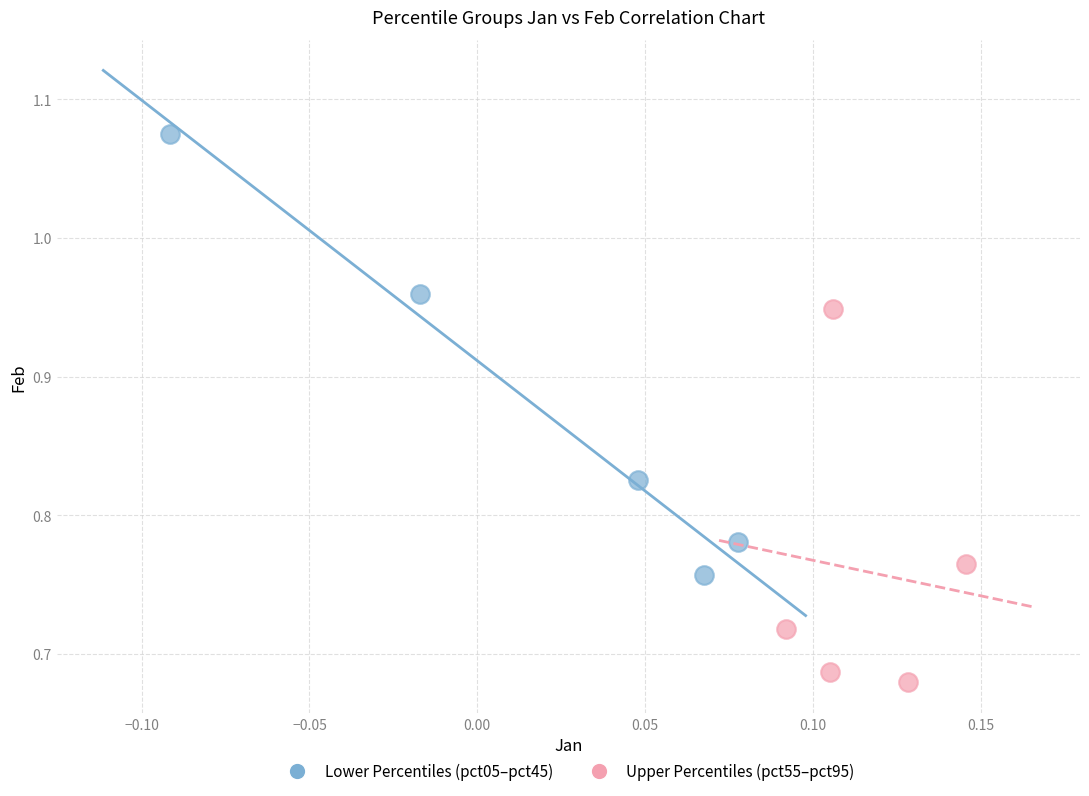

Which series reaches the maximum Y coordinate?

Lower Percentiles (pct05–pct45)